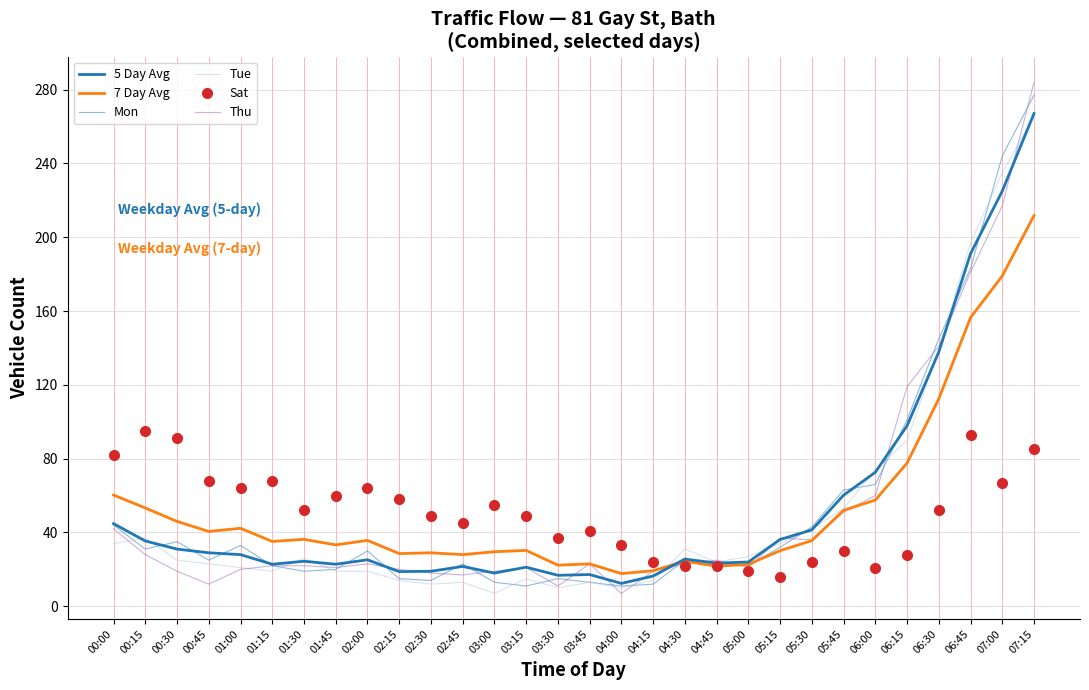

After their last crossing, which series has the higher values: Thu or 5 Day Avg?

Thu